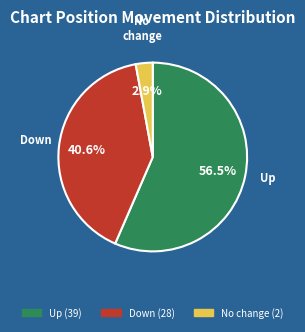

Is there any slice that represents more than half of the pie?

Yes